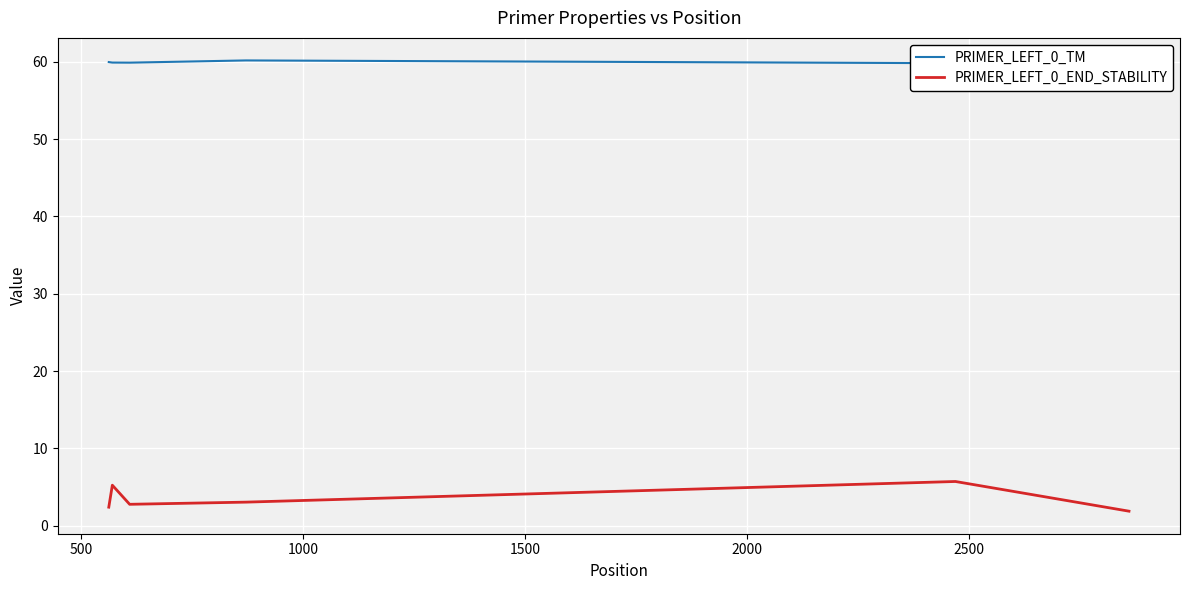

Reading right to left, transcribe all the data shown in this chart.

PRIMER_LEFT_0_TM: 60.0	59.8	60.2	59.9	59.9	60.0
PRIMER_LEFT_0_END_STABILITY: 1.9	5.7	3.1	2.8	5.2	2.4